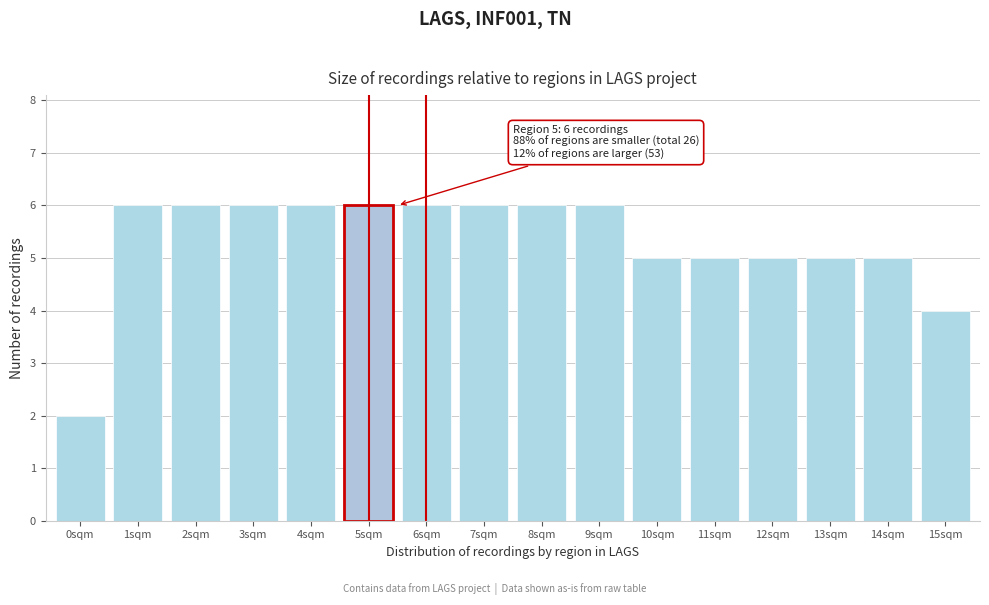

Reading left to right, list all the values displayed in this chart.

0sqm=2	1sqm=6	2sqm=6	3sqm=6	4sqm=6	5sqm=6	6sqm=6	7sqm=6	8sqm=6	9sqm=6	10sqm=5	11sqm=5	12sqm=5	13sqm=5	14sqm=5	15sqm=4